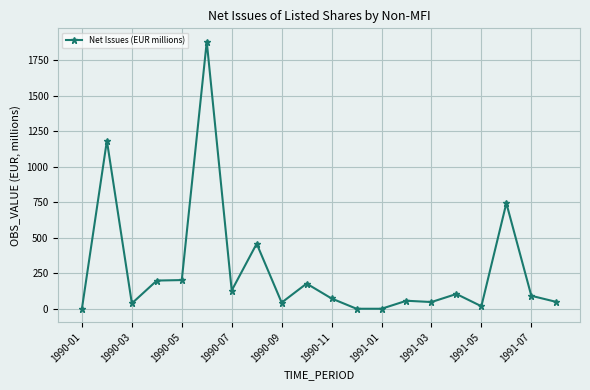

What is the average value?

274.6